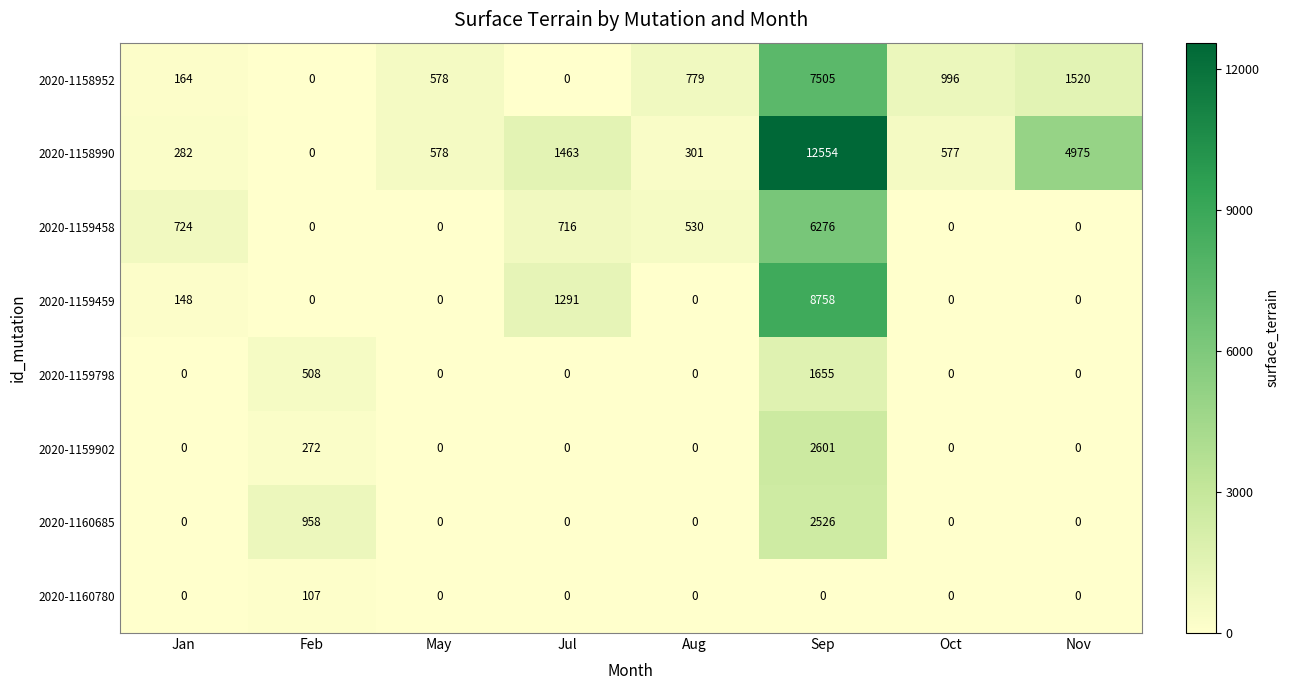

What is the average value of the 2020-1160780 series?

13